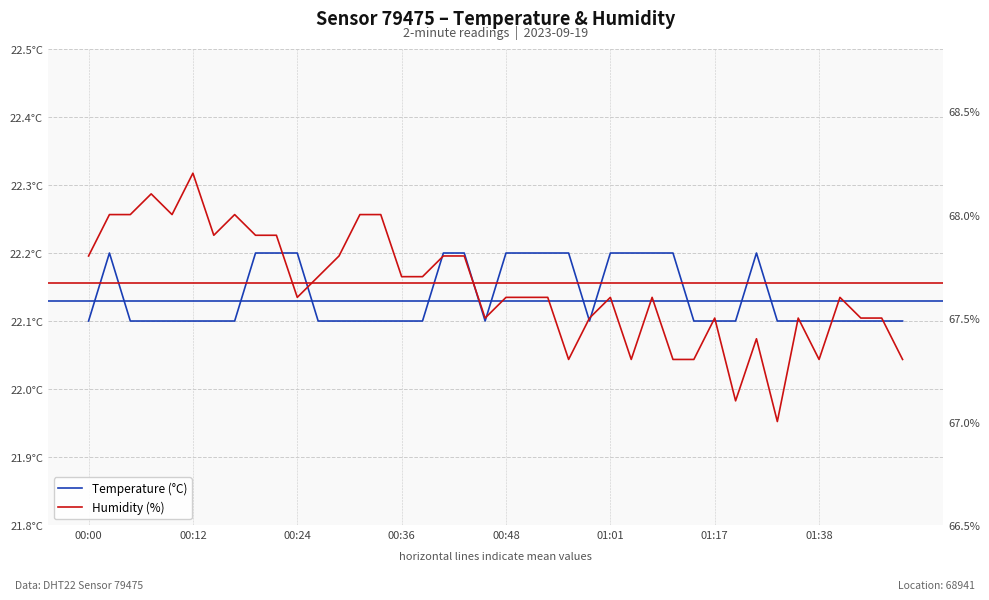

What is the difference between the maximum and second lowest values in the Humidity (%) series?

1.1